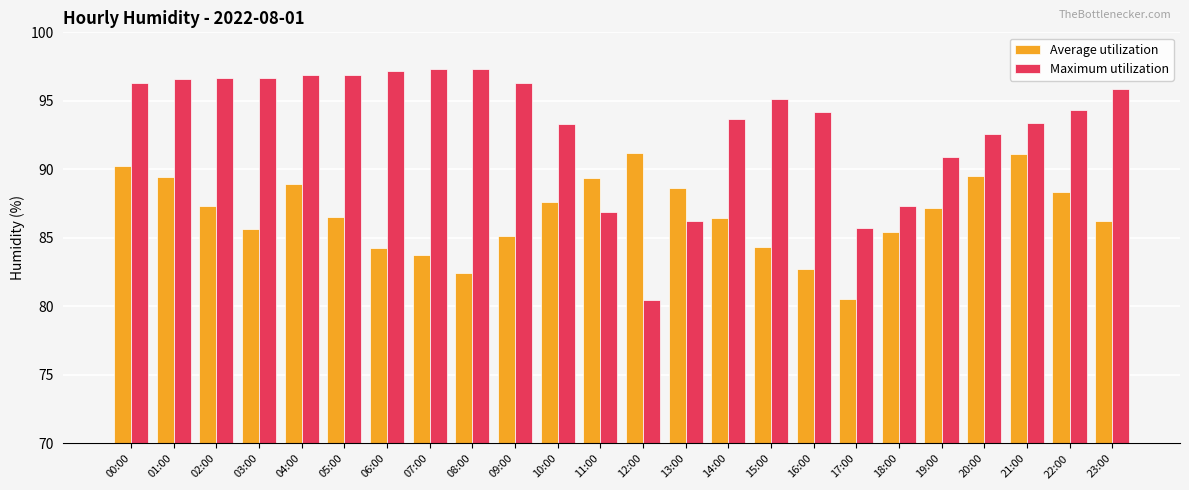

Rank the series at 00:00 from lowest to highest value.

Average utilization, Maximum utilization